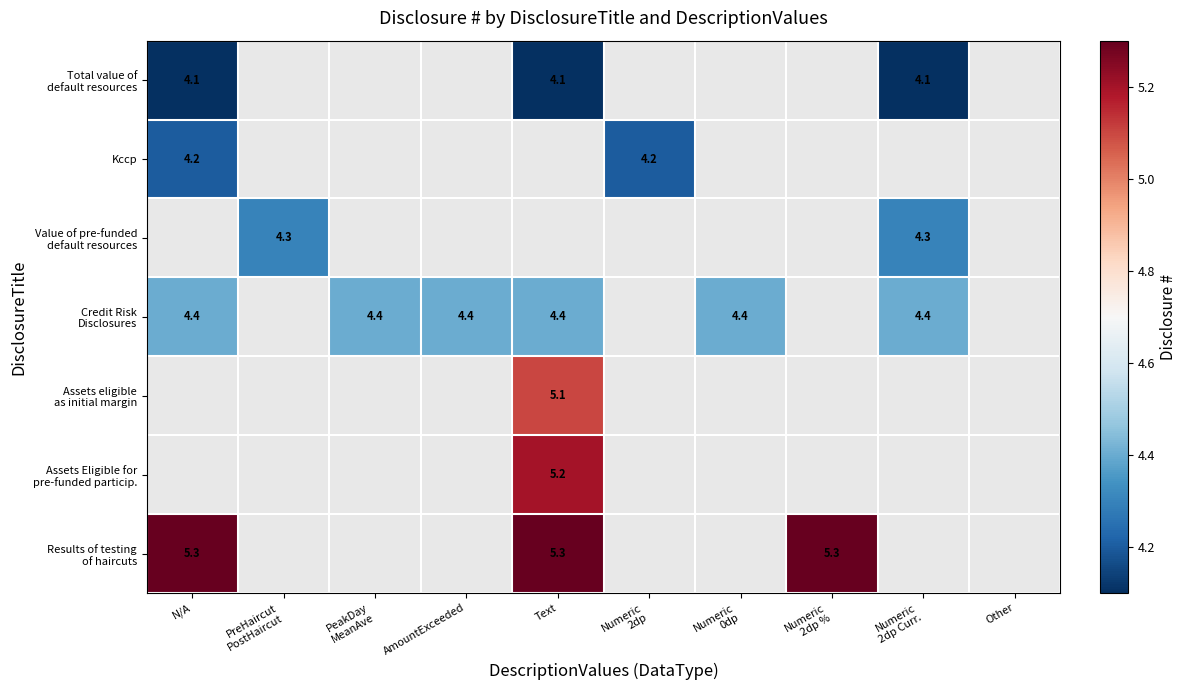

Rank the series by their maximum value, from lowest to highest.

Total value of default resources, Kccp, Value of pre-funded default resources, Credit Risk Disclosures, Assets eligible as initial margin, Assets Eligible for pre-funded particip., Results of testing of haircuts